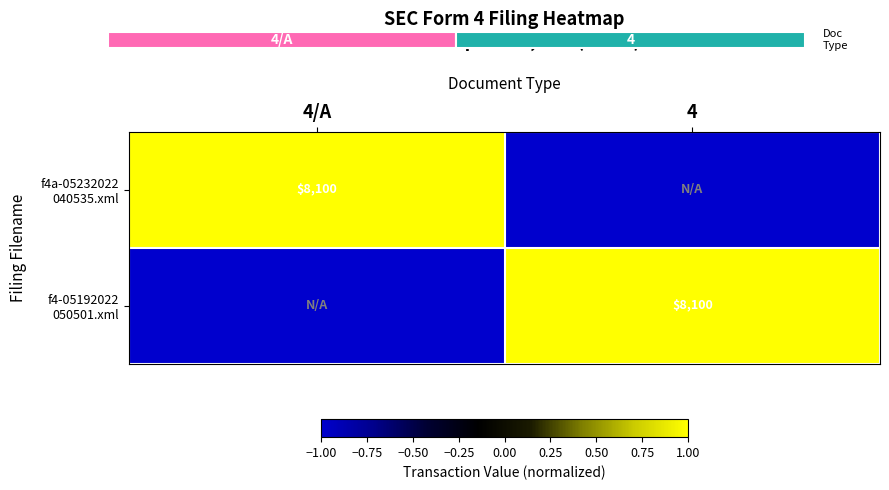

True or false: f4-05192022 050501.xml has a value of -1 at 4/A.

True